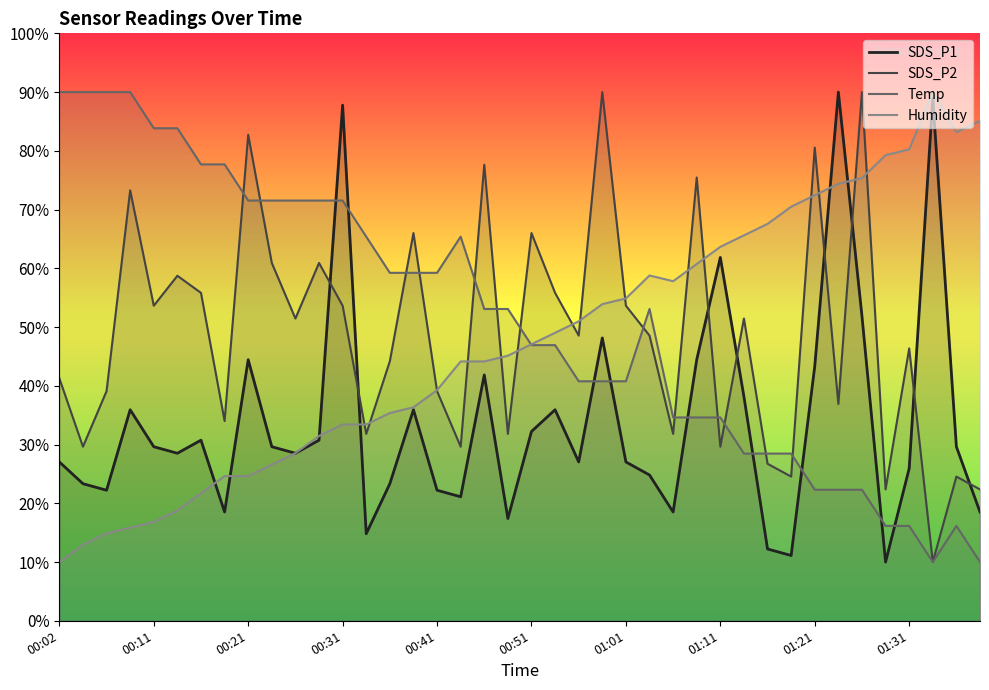

What is the sum of the SDS_P2 values at 10 and 25?

100.0